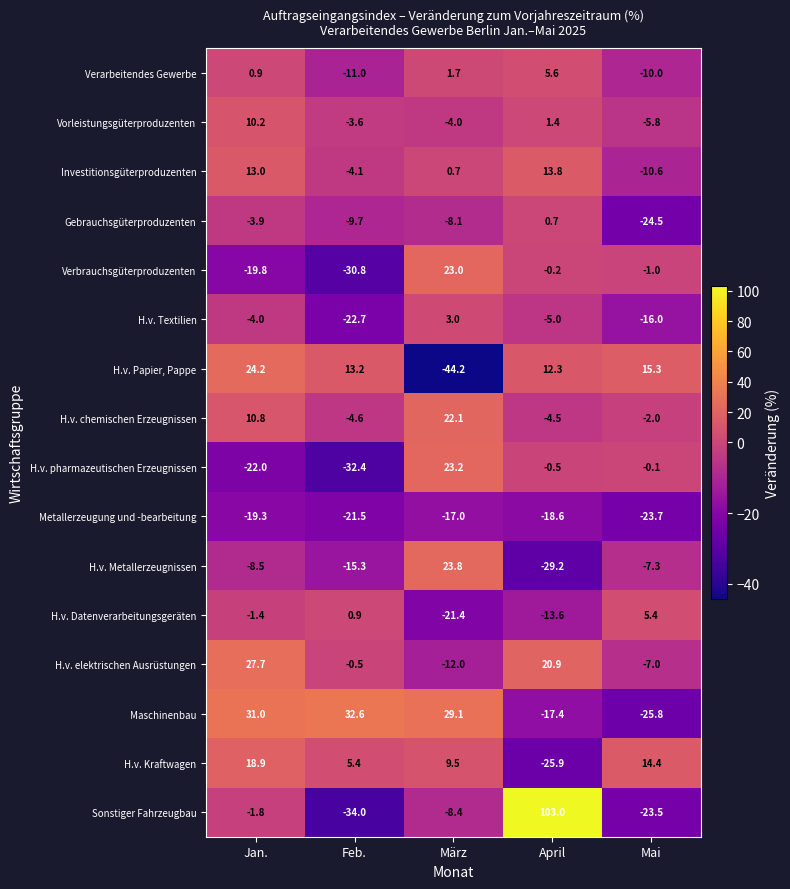

At which label is H.v. elektrischen Ausrüstungen closest to 7?

Feb.